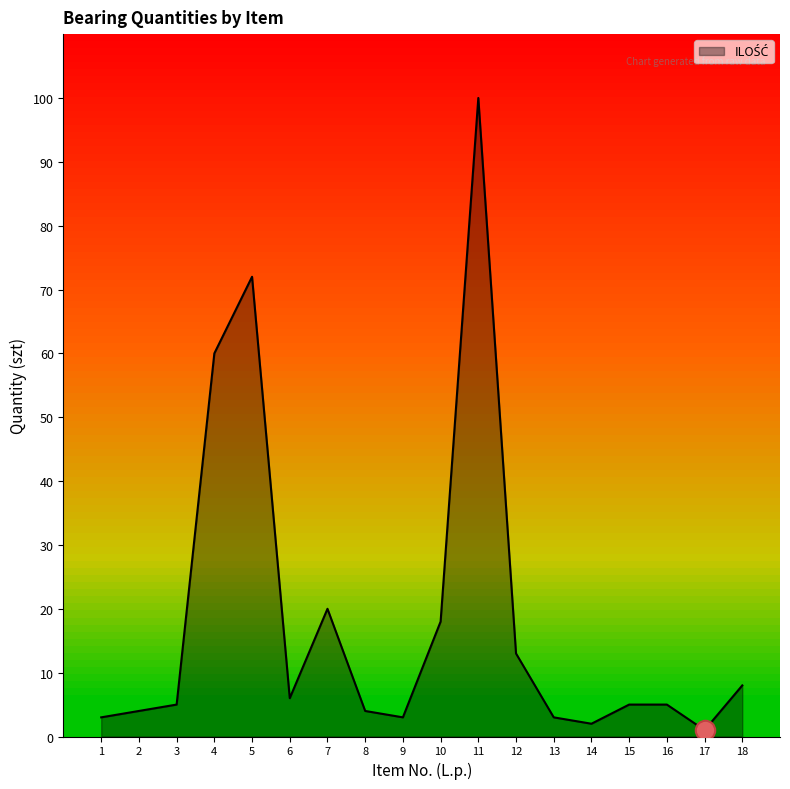

Does the chart have visible grid lines?

No